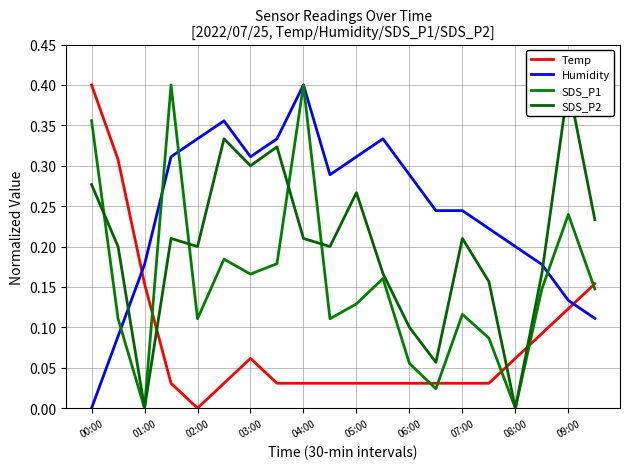

How many times do Temp and Humidity cross each other?

2